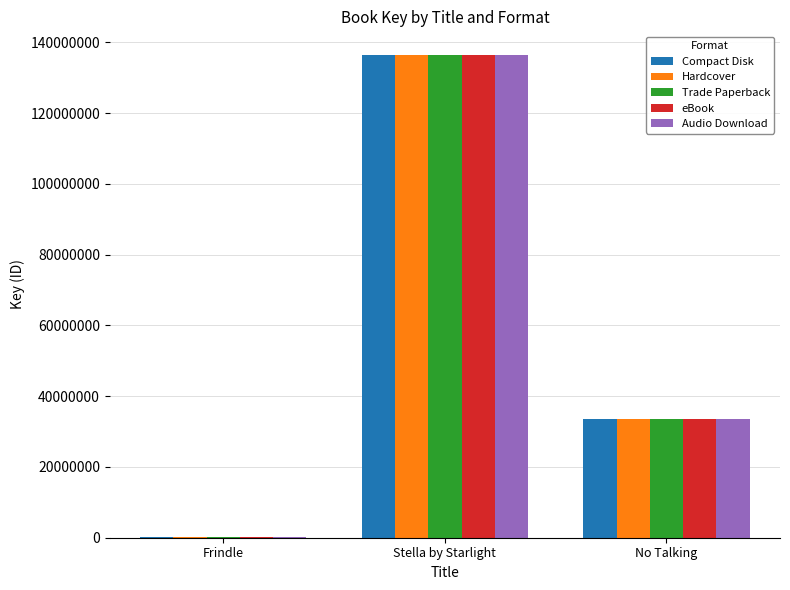

Is the value of Compact Disk at Stella by Starlight greater than the value of Hardcover at No Talking?

Yes